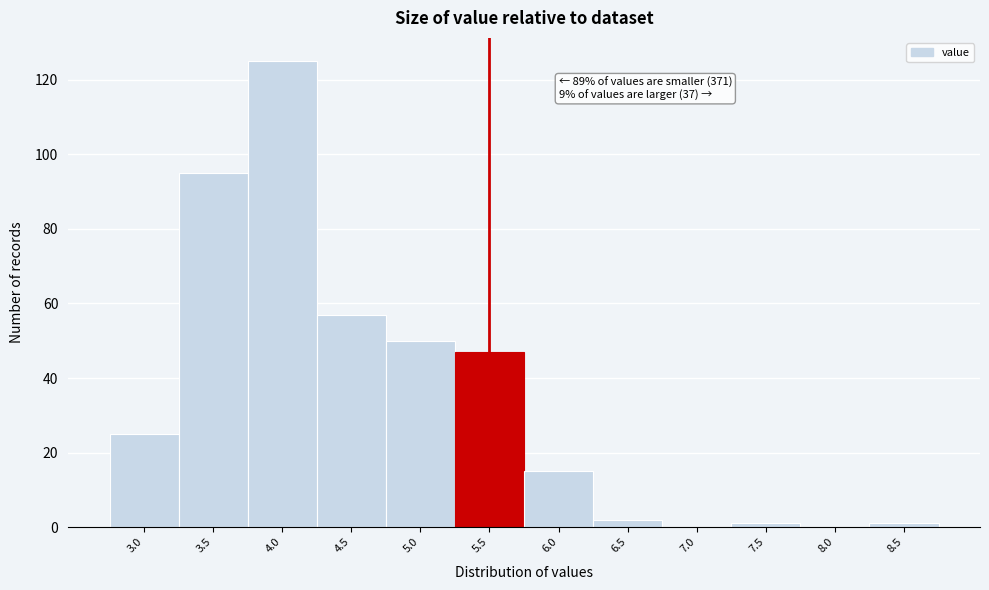

Which range on the x-axis has the tallest bar?

3.75 to 4.25